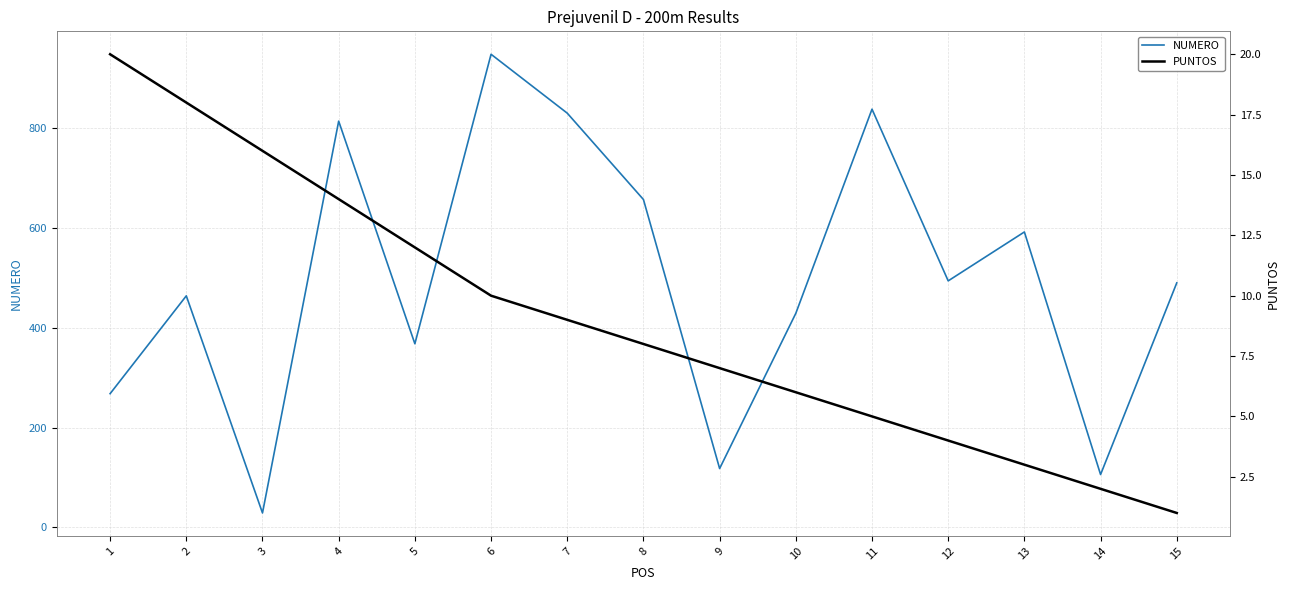

Is it true that NUMERO equals 1082 at 7?

False